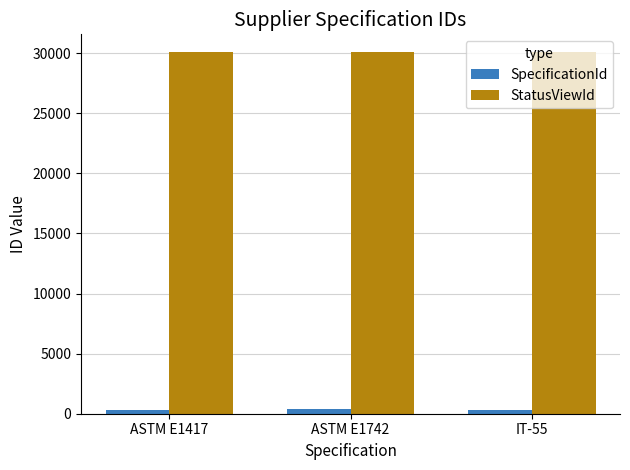

What is the difference between the maximum and minimum values in the StatusViewId series?

2